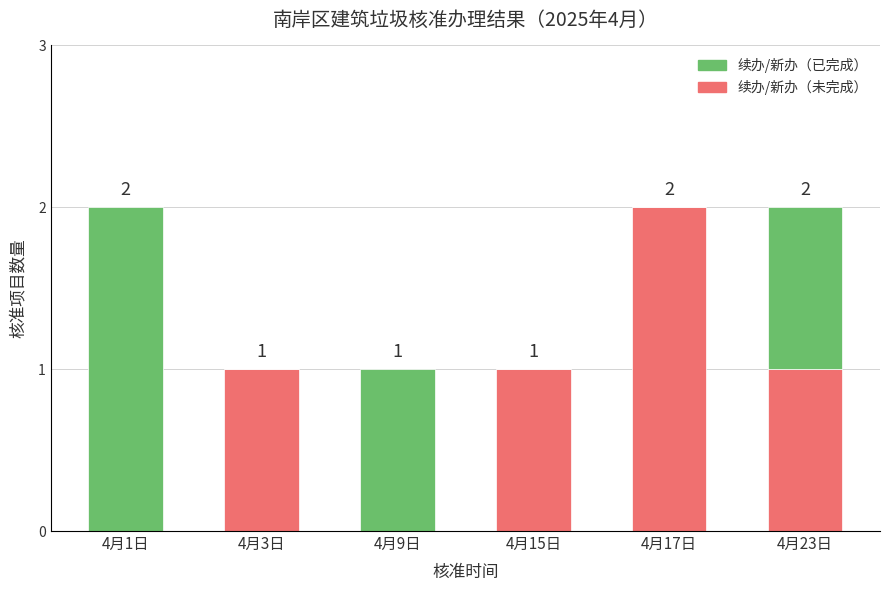

How many distinct data groups are displayed?

2